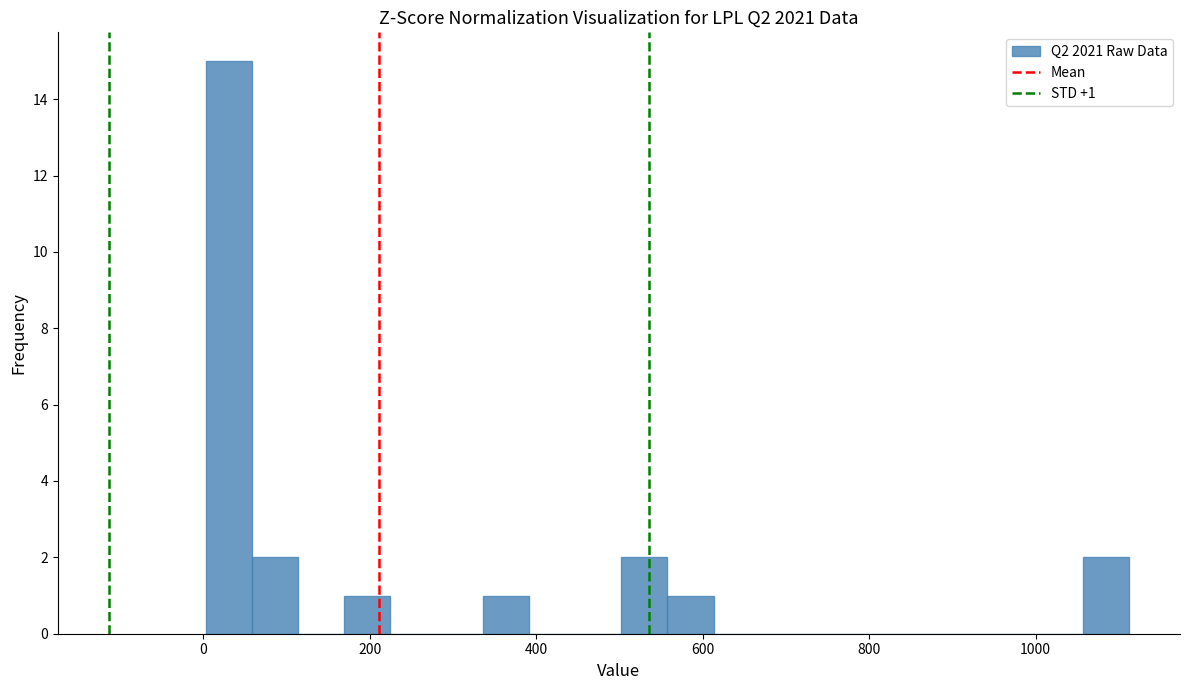

Read against the x-axis, roughly where is the centre of the tallest bar?

40